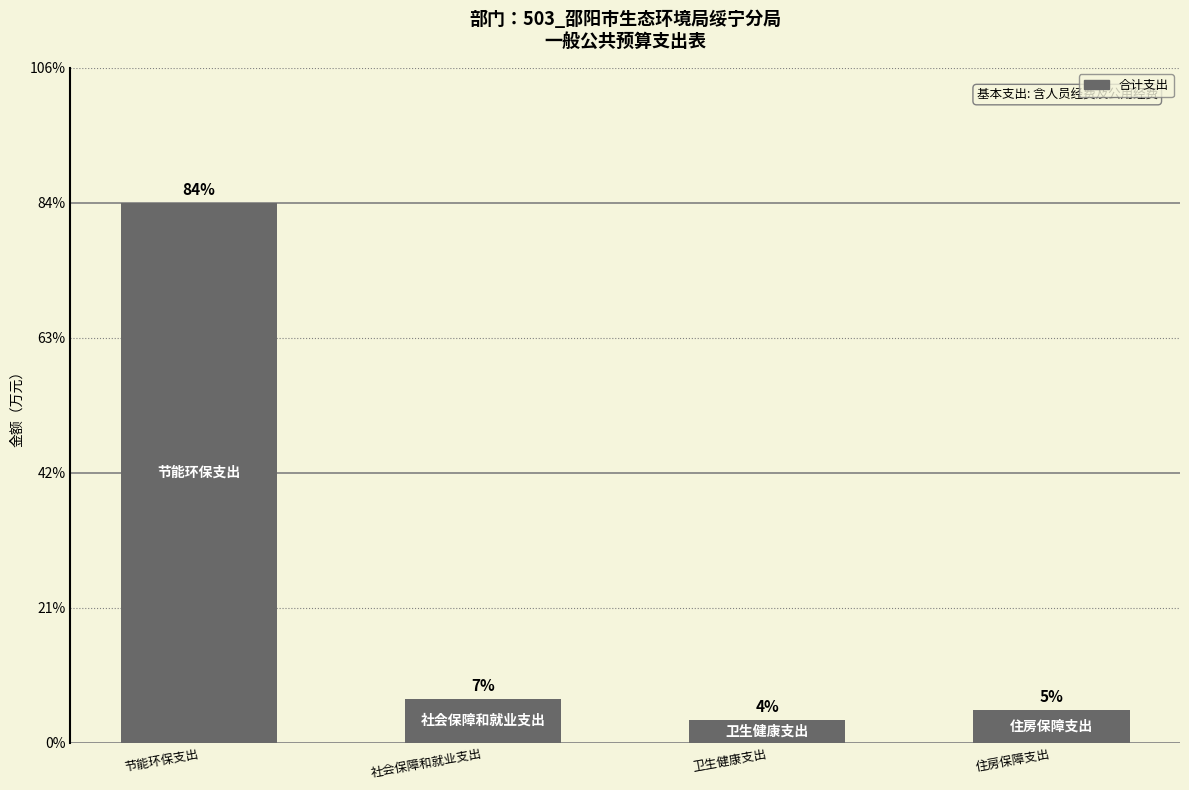

What is the difference between the values at 节能环保支出 and 住房保障支出?

287.8